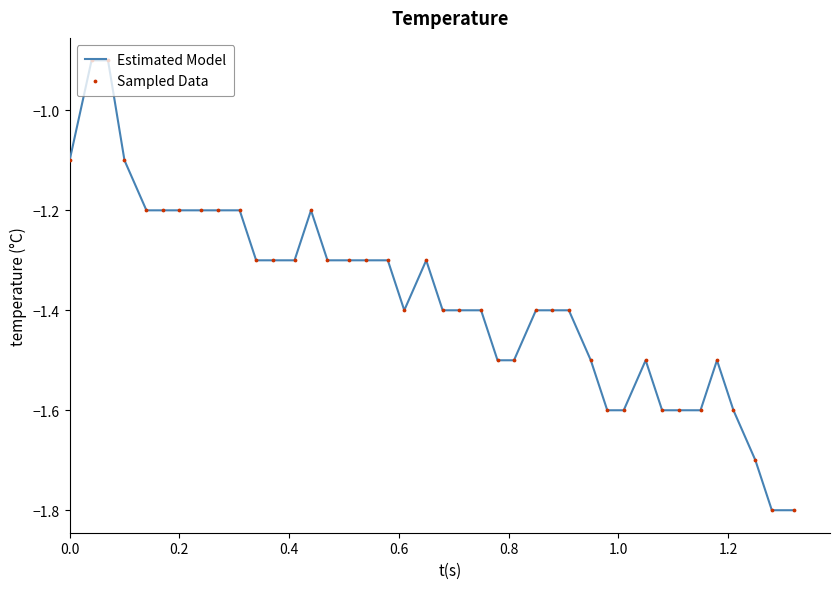

What is the smallest value displayed?

-1.8